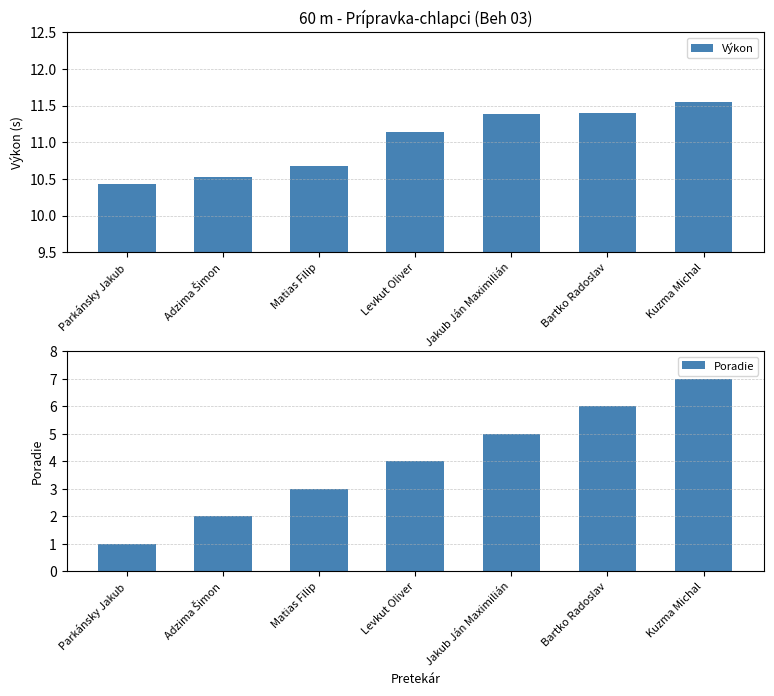

Does the chart contain any negative values?

No